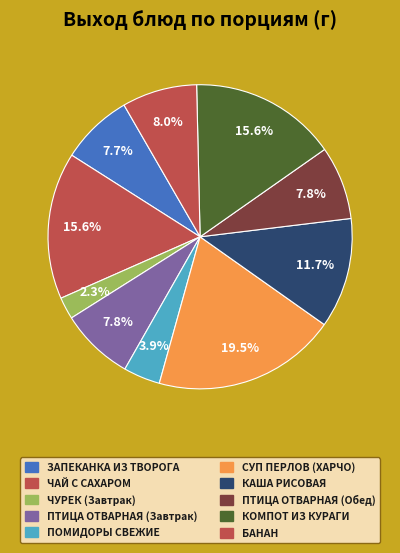

Count the number of slices in the pie.

10